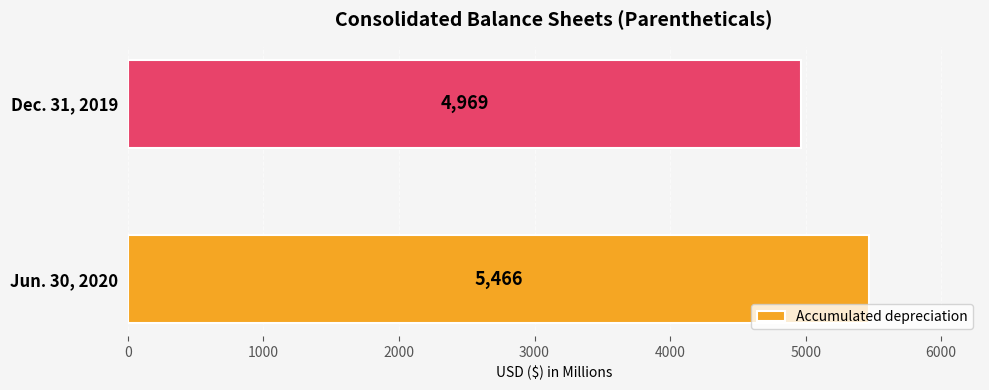

Reading top to bottom, list all the values displayed in this chart.

4969	5466